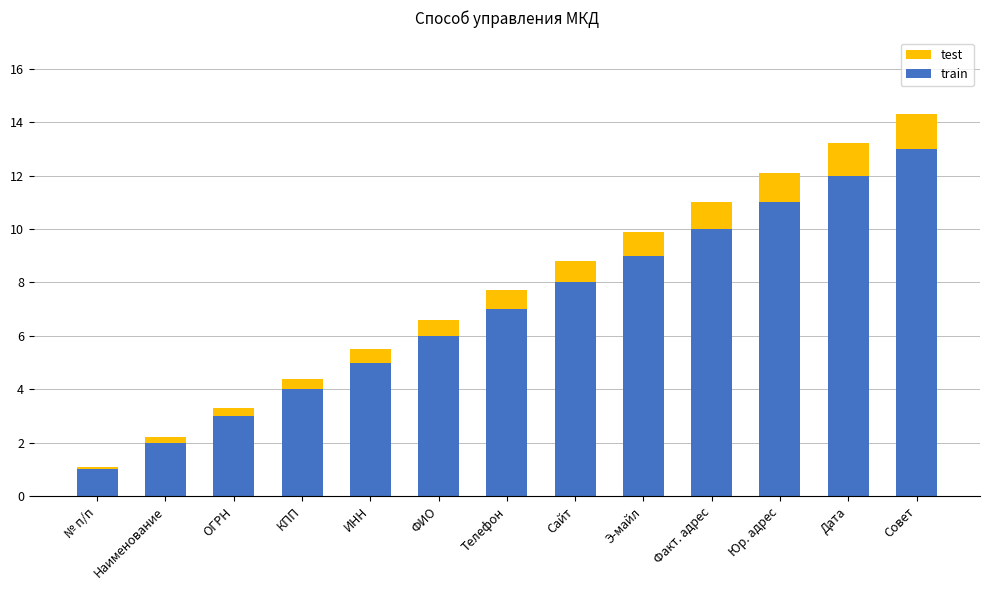

Are the bars grouped side by side (vs. stacked)?

No